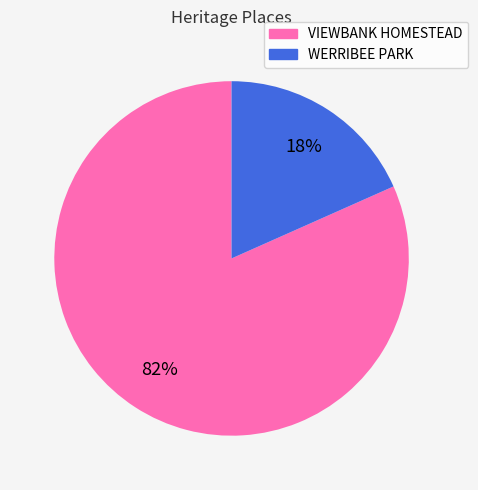

The VIEWBANK HOMESTEAD slice represents 68% of the pie. True or false?

False